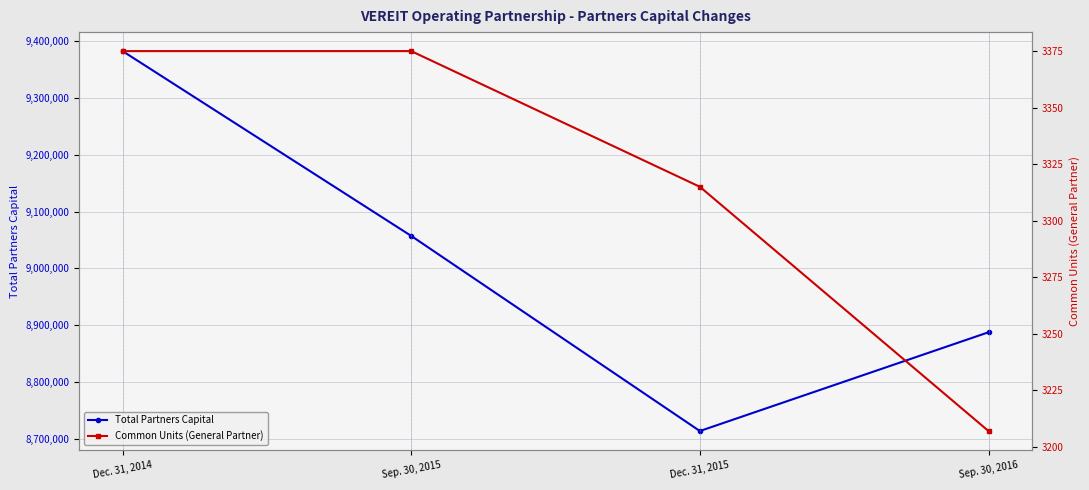

What is the spread (max minus min) of values at Sep. 30, 2015?

9053850